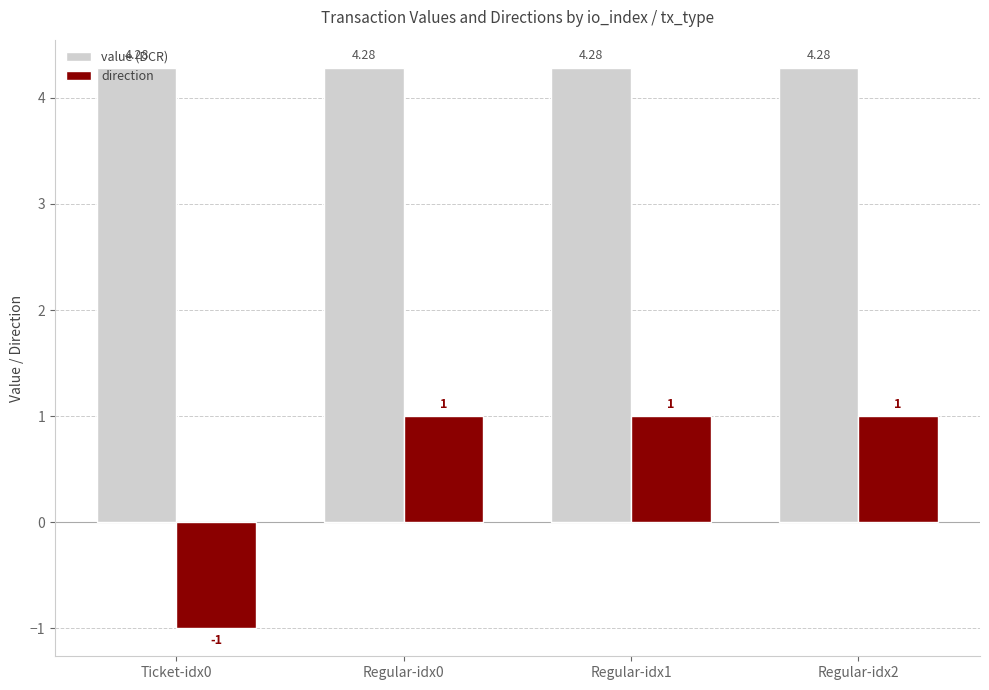

At Regular-idx1, list the series in order from smallest to largest.

direction, value (DCR)